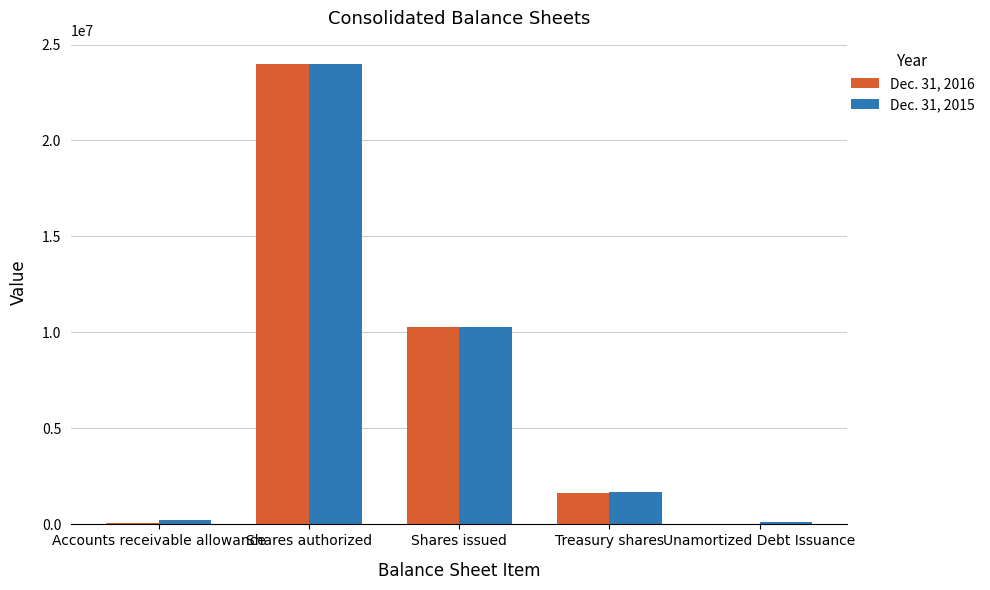

Read the Dec. 31, 2015 value at Shares authorized, to the nearest 50.

24000000